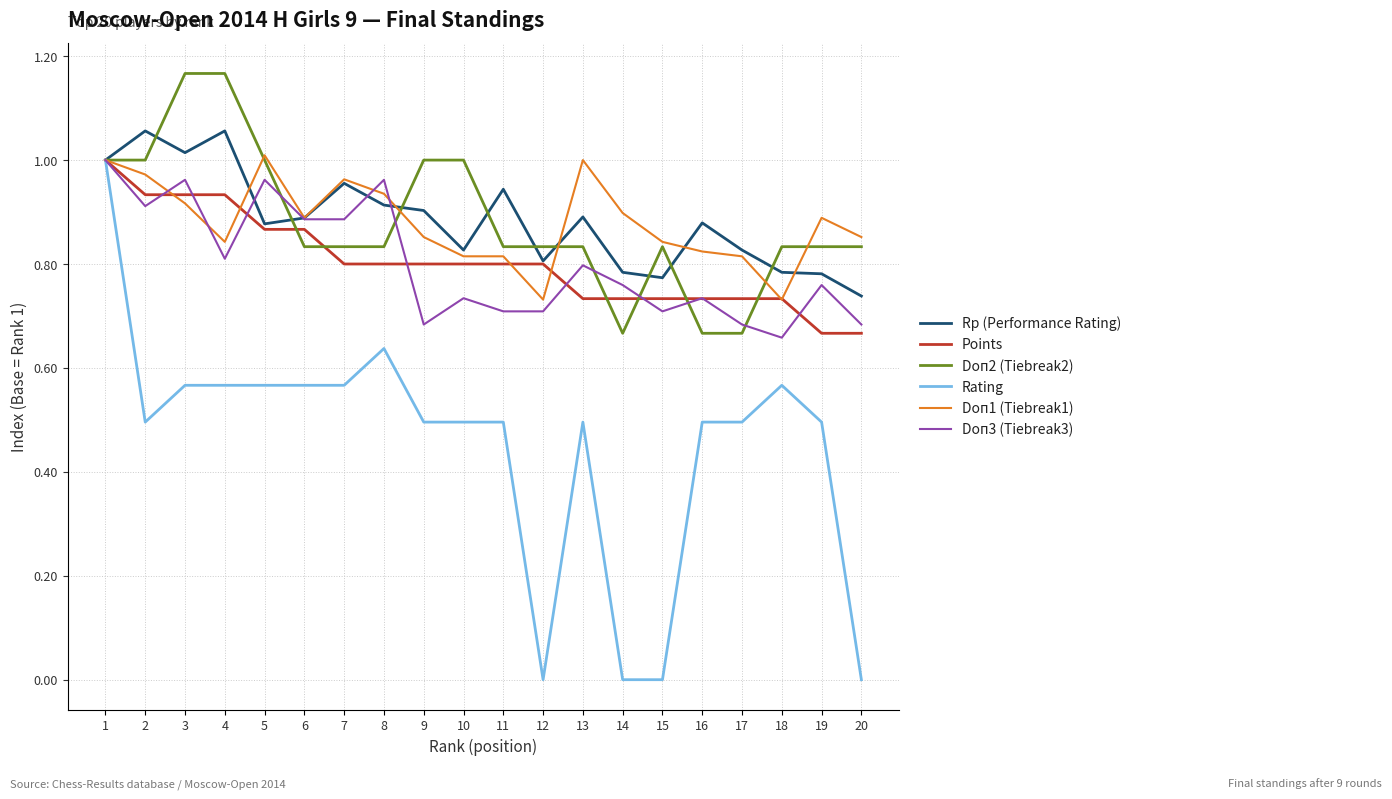

Is it true that Points equals 0.8 at 11?

True